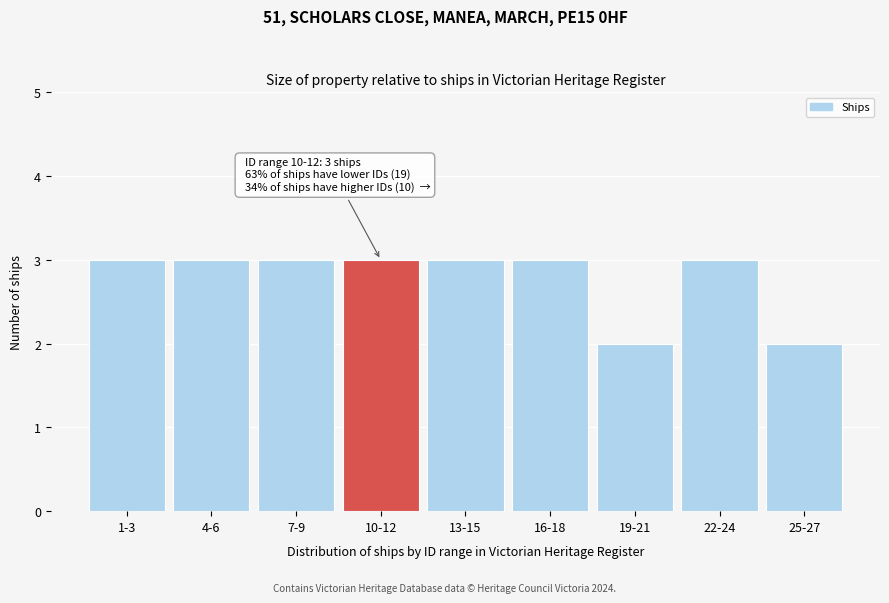

Reading left to right, list all the values displayed in this chart.

1-3=3	4-6=3	7-9=3	10-12=3	13-15=3	16-18=3	19-21=2	22-24=3	25-27=2